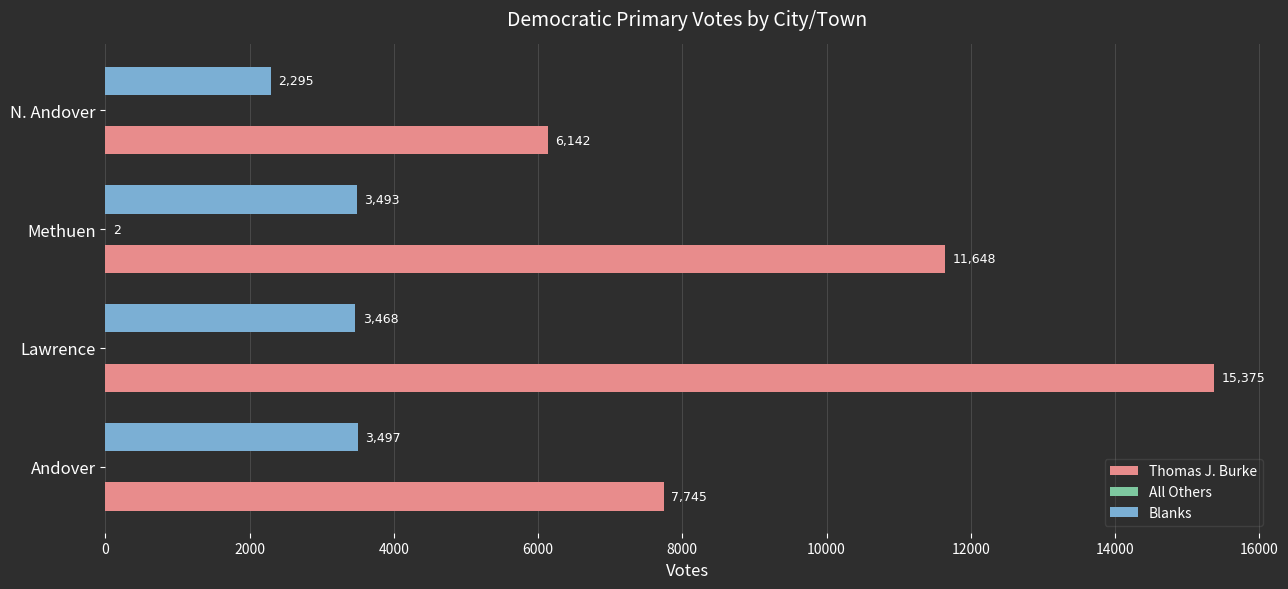

What is the sum of all Thomas J. Burke values?

40910